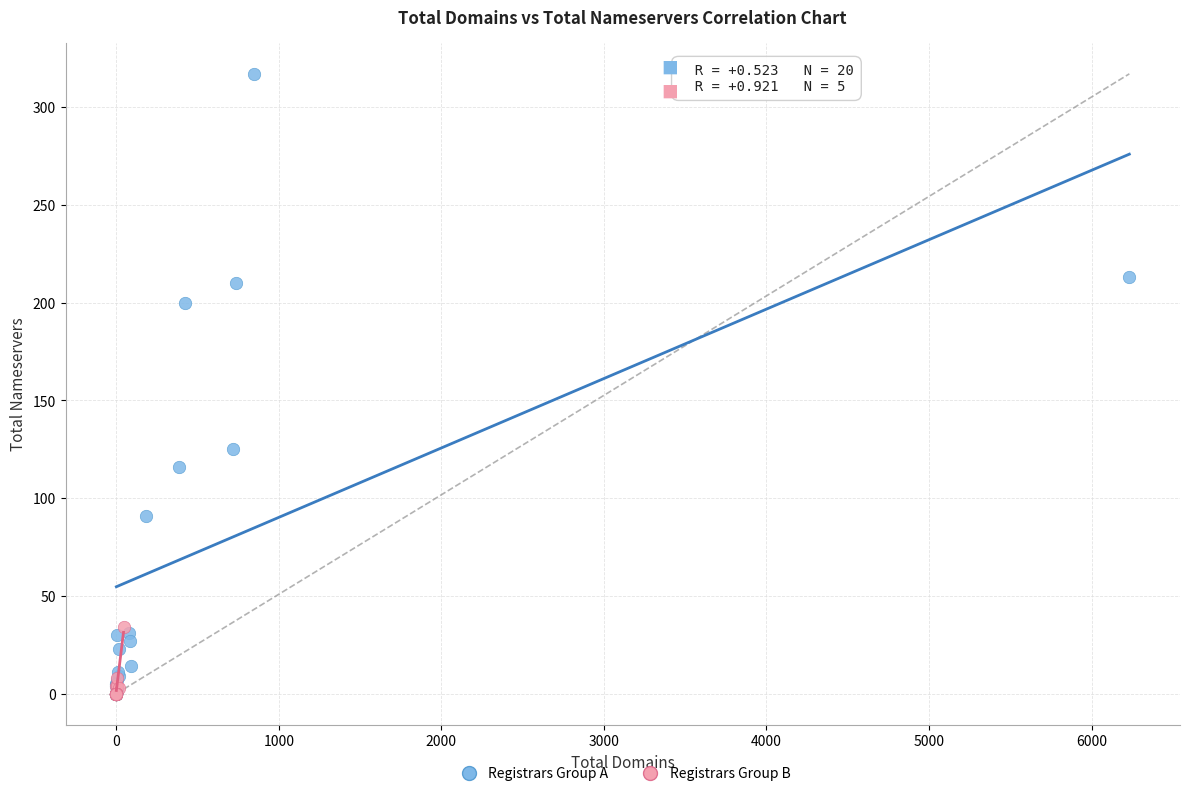

Which series contains the highest Y value?

Registrars Group A